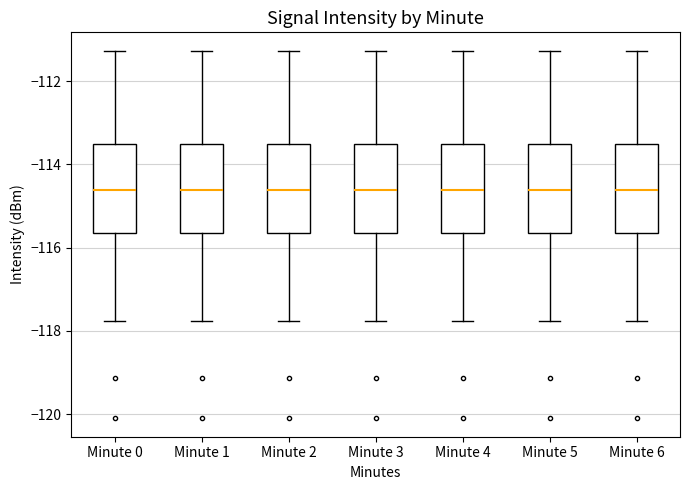

Where is the lower edge of the box for Minute 3 on the y-axis? The values are not printed on the chart, so give them approximately, as read against the axis.

-115.6